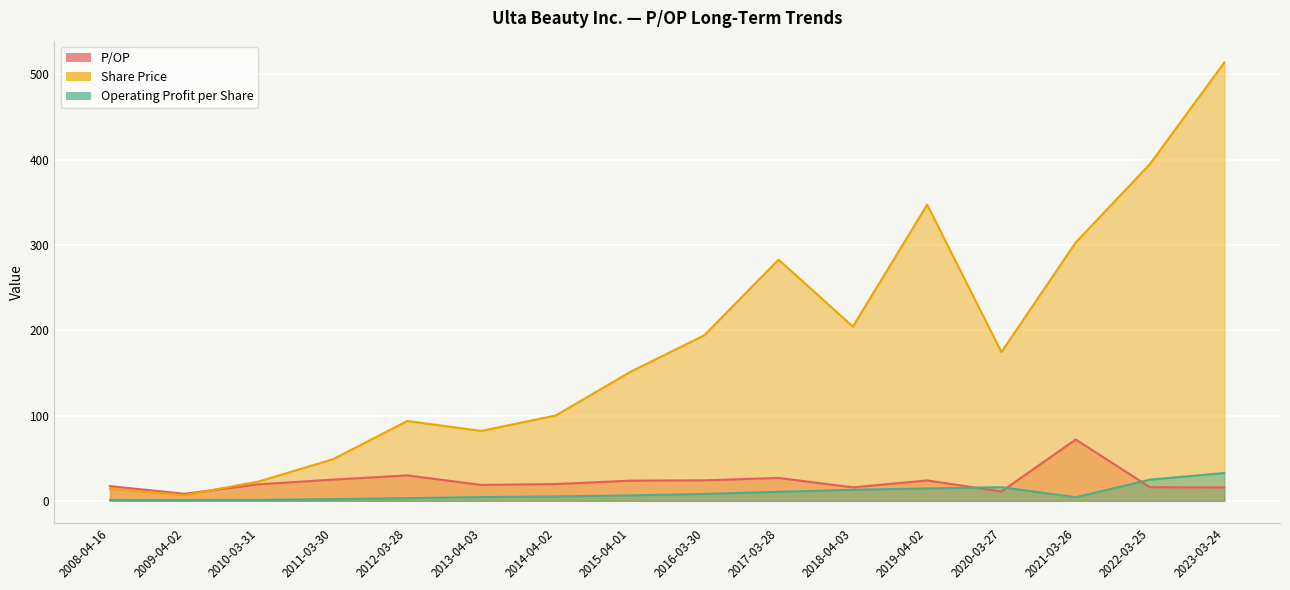

Reading right to left, extract all data points from this chart.

P/OP: 2023-03-24=15.7	2022-03-25=15.9	2021-03-26=71.9	2020-03-27=10.9	2019-04-02=23.9	2018-04-03=15.8	2017-03-28=26.8	2016-03-30=24.0	2015-04-01=23.6	2014-04-02=19.6	2013-04-03=18.6	2012-03-28=29.8	2011-03-30=24.9	2010-03-31=19.4	2009-04-02=8.3	2008-04-16=17.2
Share Price: 2023-03-24=514.0	2022-03-25=395.1	2021-03-26=303.0	2020-03-27=174.4	2019-04-02=347.3	2018-04-03=204.4	2017-03-28=282.9	2016-03-30=194.1	2015-04-01=151.0	2014-04-02=100.1	2013-04-03=82.0	2012-03-28=93.6	2011-03-30=48.7	2010-03-31=22.6	2009-04-02=6.6	2008-04-16=14.1
Operating Profit per Share: 2023-03-24=32.6	2022-03-25=24.8	2021-03-26=4.2	2020-03-27=16.0	2019-04-02=14.5	2018-04-03=13.0	2017-03-28=10.5	2016-03-30=8.1	2015-04-01=6.4	2014-04-02=5.1	2013-04-03=4.4	2012-03-28=3.1	2011-03-30=2.0	2010-03-31=1.2	2009-04-02=0.8	2008-04-16=0.8